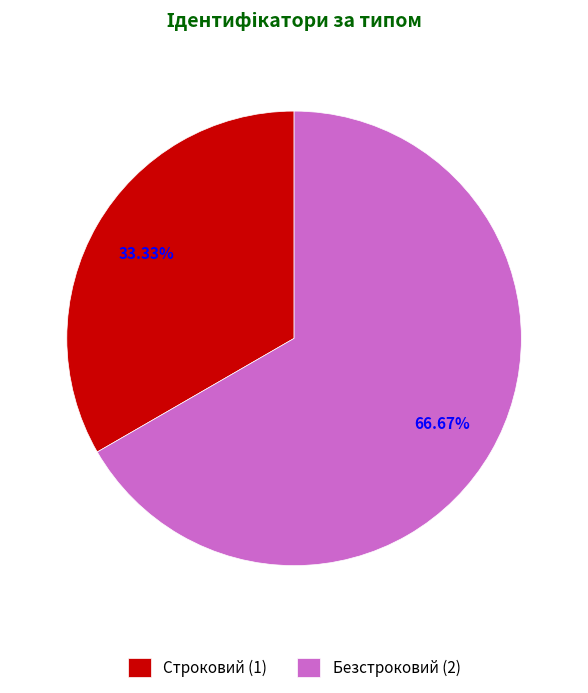

To the nearest percent, what portion does Строковий represent?

33%